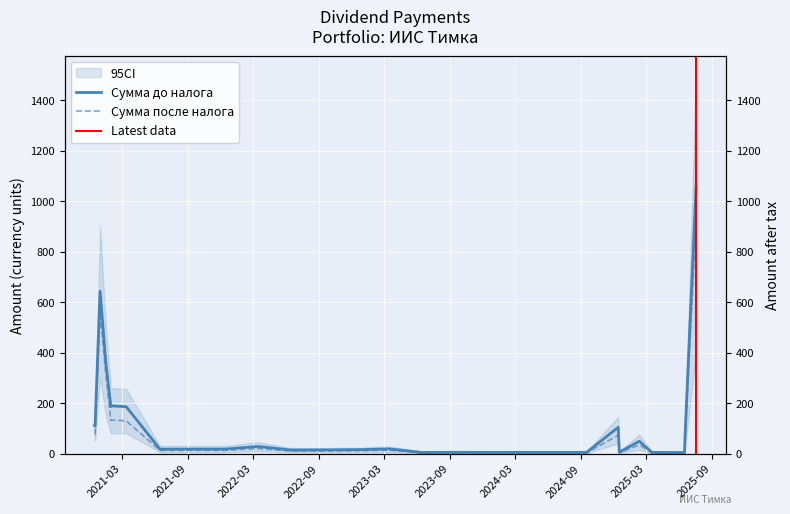

True or false: Сумма до налога and Сумма после налога intersect in this chart.

False